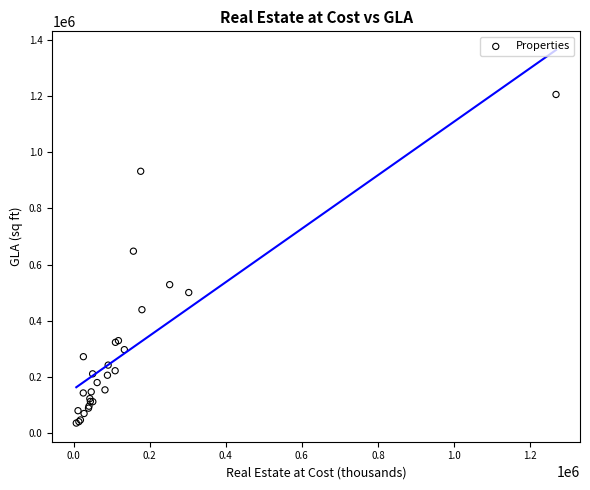

What Y value in the scatter plot is closest to 621000?

648000